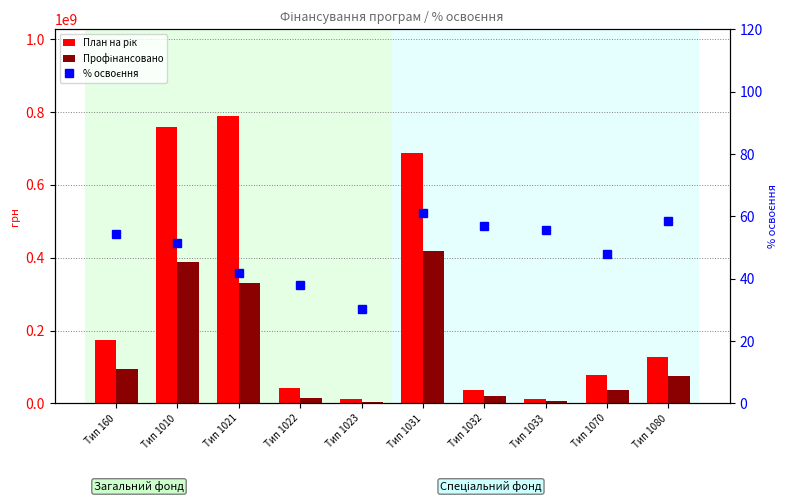

Reading left to right, extract all data points from this chart.

План на рік: Тип 160=174462749.0	Тип 1010=758075153.0	Тип 1021=790235241.0	Тип 1022=42511394.0	Тип 1023=11289166.0	Тип 1031=688037100.0	Тип 1032=37676600.0	Тип 1033=13227500.0	Тип 1070=77687786.0	Тип 1080=126424066.0
Профінансовано: Тип 160=94622144.3	Тип 1010=389475803.8	Тип 1021=329783742.4	Тип 1022=16083013.3	Тип 1023=3414256.3	Тип 1031=419477187.2	Тип 1032=21456023.4	Тип 1033=7352361.9	Тип 1070=37227145.1	Тип 1080=73898056.5
% освоєння: Тип 160=54.2	Тип 1010=51.4	Тип 1021=41.7	Тип 1022=37.8	Тип 1023=30.2	Тип 1031=61.0	Тип 1032=57.0	Тип 1033=55.6	Тип 1070=47.9	Тип 1080=58.5